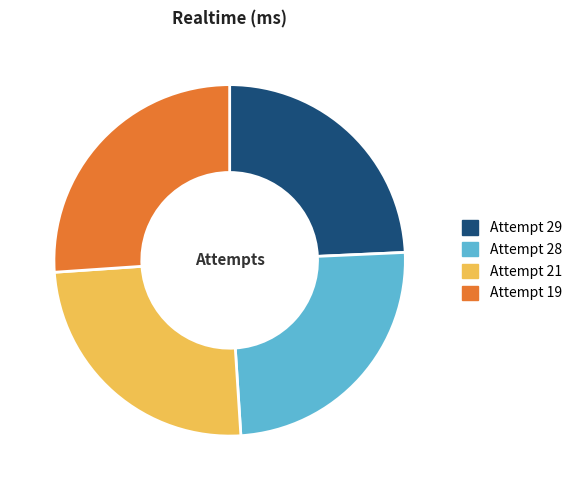

The Attempt 28 slice represents 14% of the pie. True or false?

False